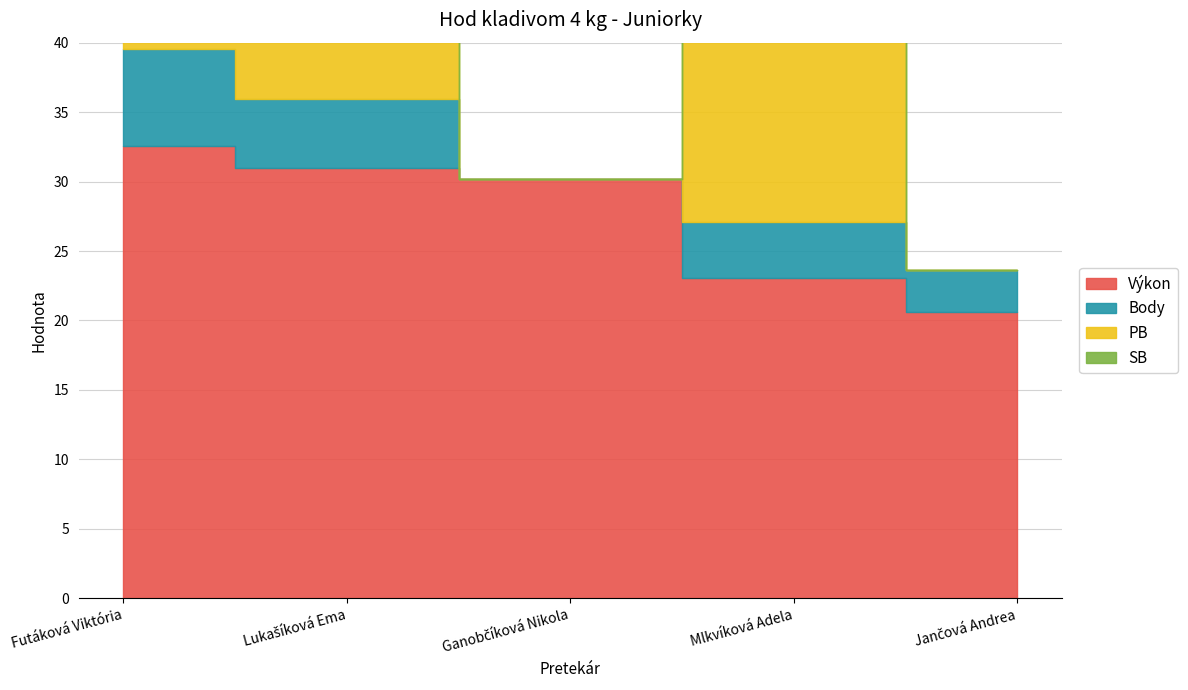

Where is Body nearest to the value 3?

Jančová Andrea